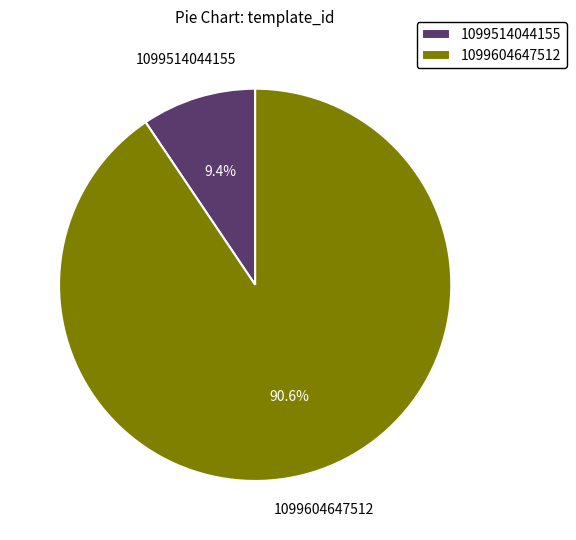

What is the largest slice in the pie chart?

1099604647512